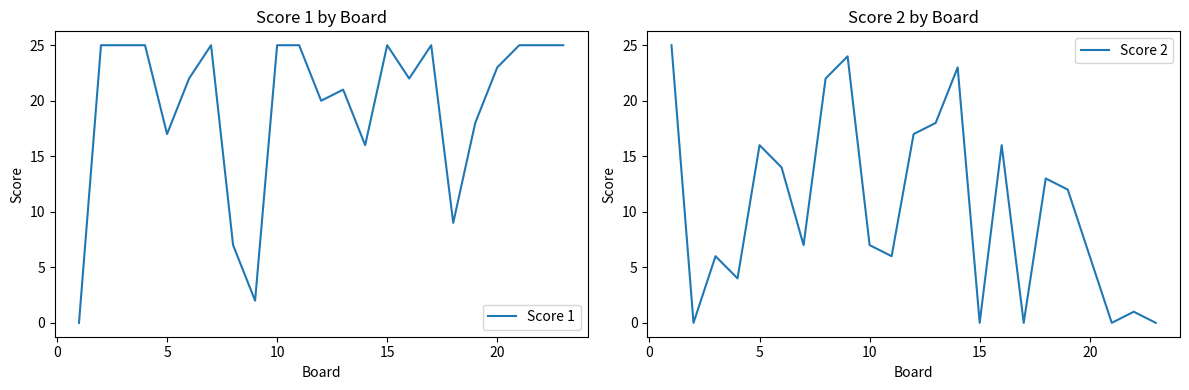

How many lines are shown in the chart?

2